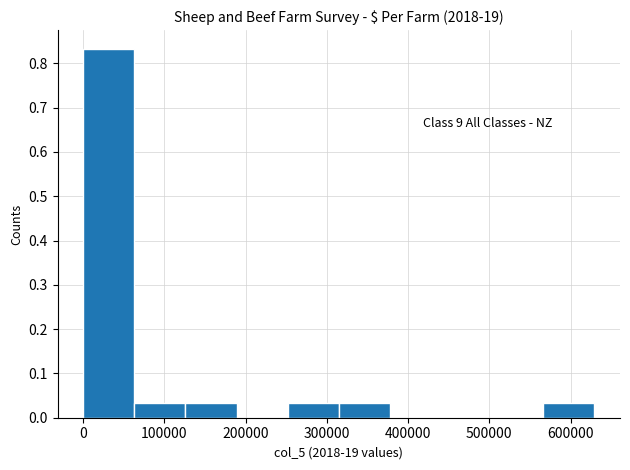

Which range on the x-axis has the tallest bar?

0 to 60000